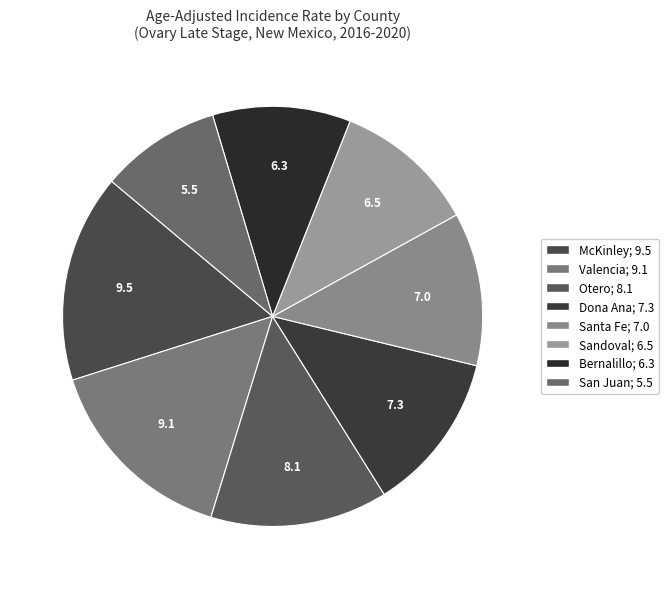

Count the number of slices in the pie.

8